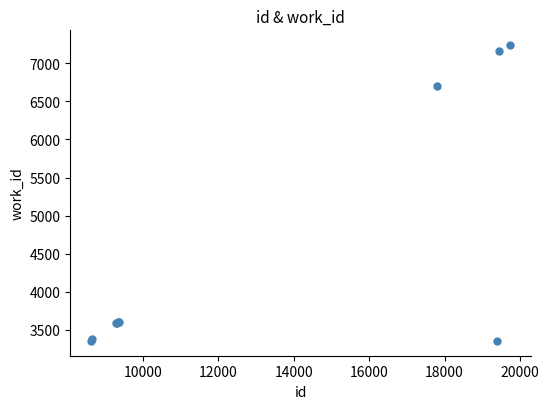

What Y value in the scatter plot is closest to 5296?

6704